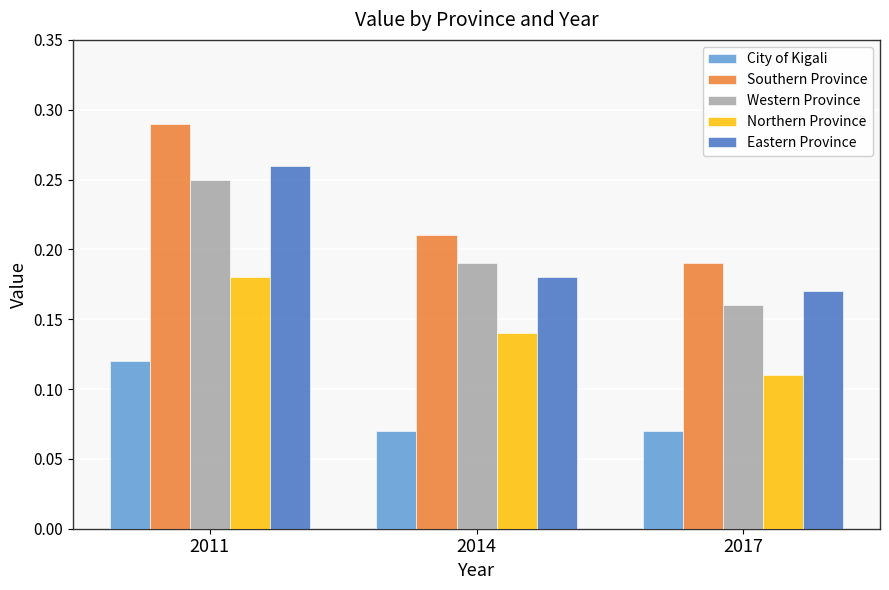

What is the sum of all Eastern Province values?

0.6